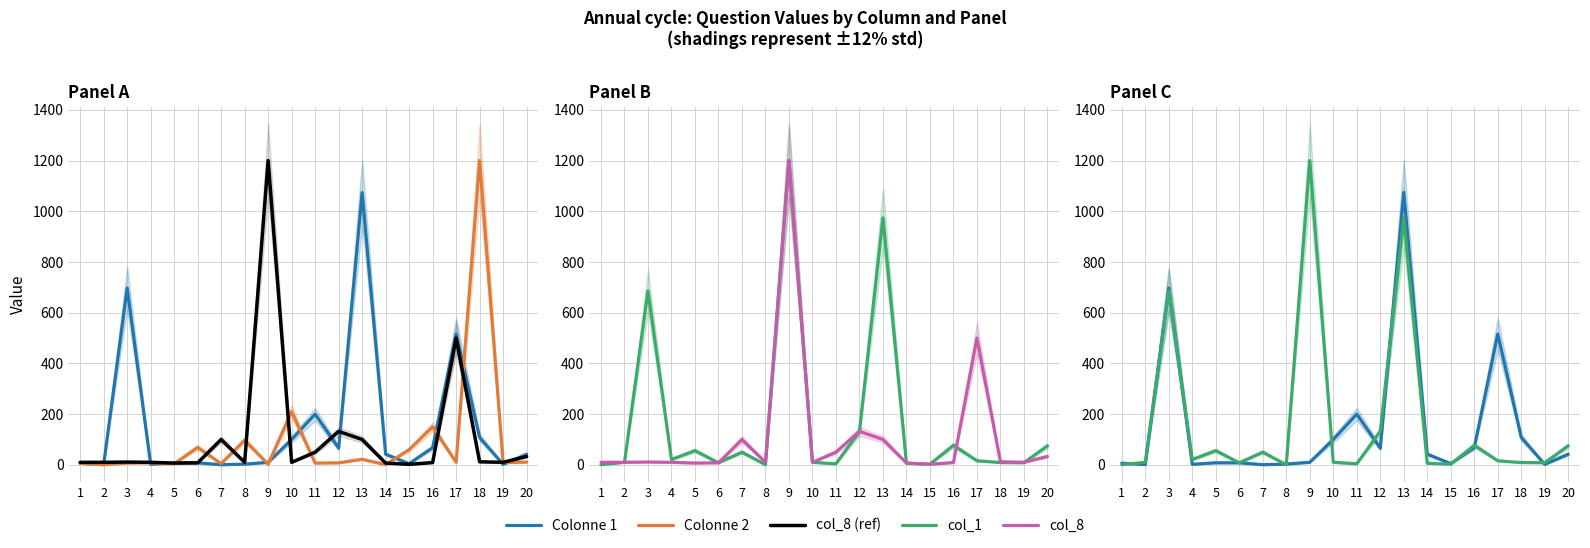

True or false: col_8 and Colonne 1 cross at least once.

True